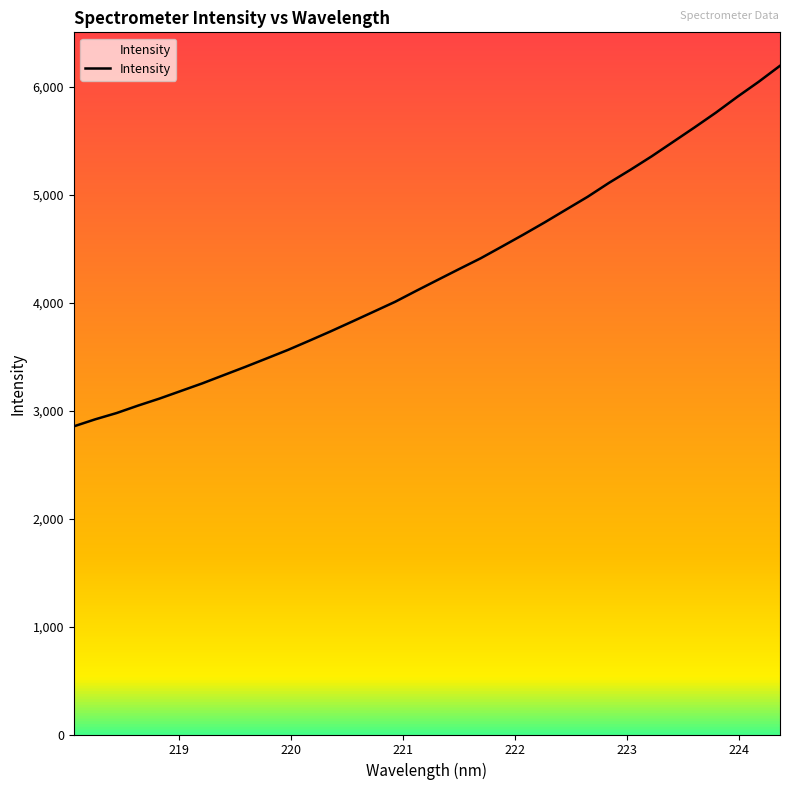

True or false: there are more than 0 points higher than both neighbors.

False